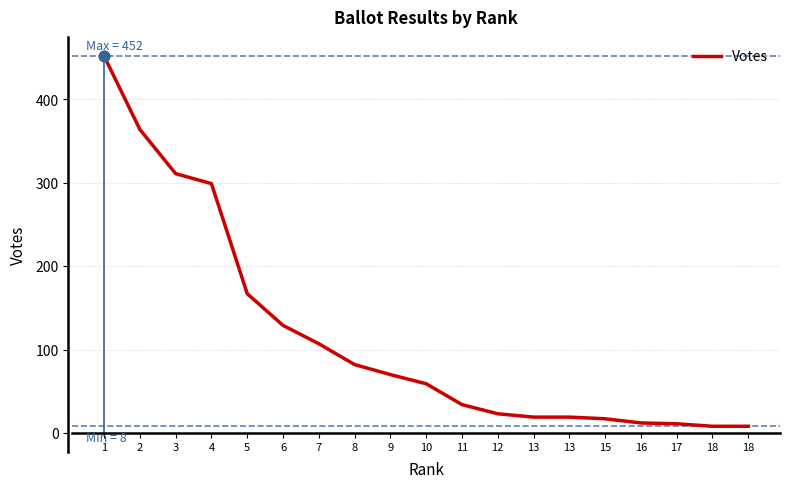

Which has a higher value, 17 or 4?

4